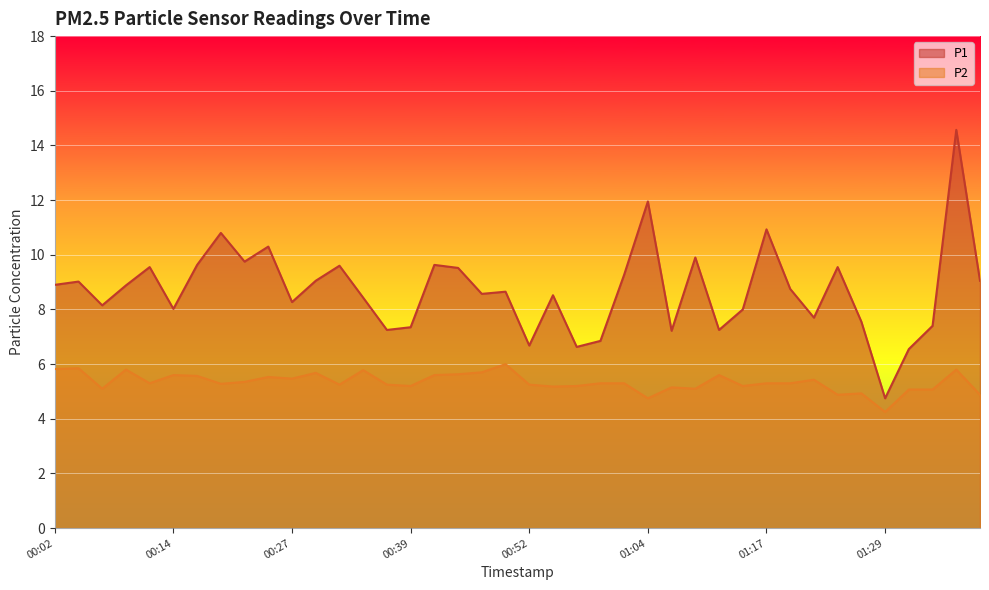

The value of P1 at 00:09 is 8.9. True or false?

True